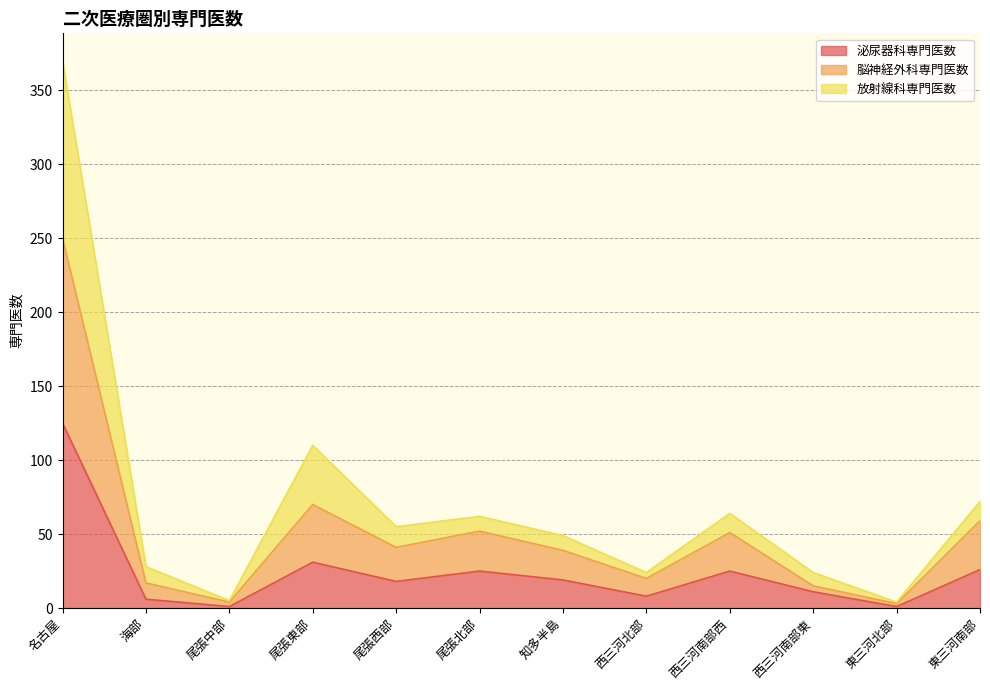

At which category is the sum across all series the highest?

名古屋